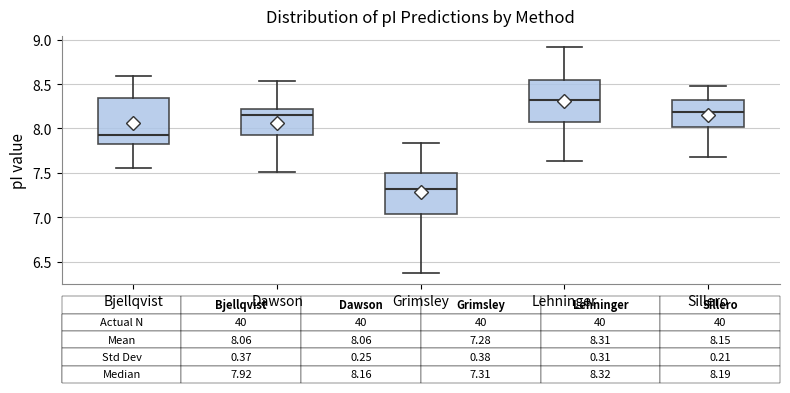

Which box's median line is the highest?

Lehninger